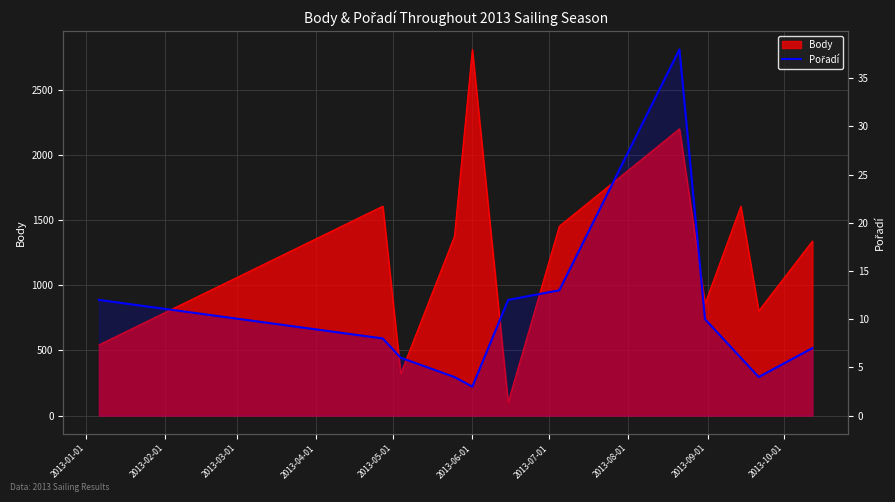

Reading left to right, what are all the values shown in this chart?

12	8	6	4	3	12	13	38	10	6	4	7